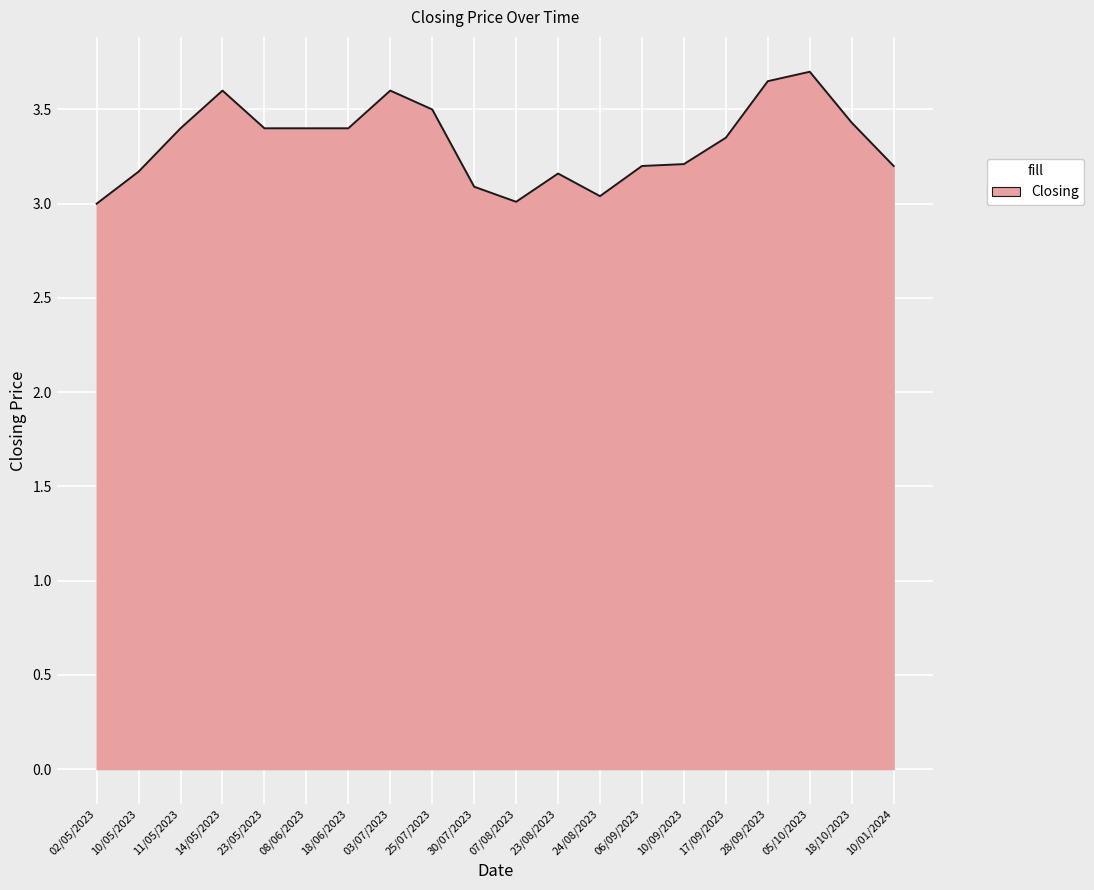

What position from the left is 17/09/2023?

16